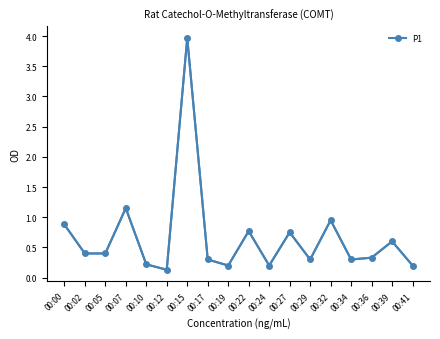

What is the average value?

0.7